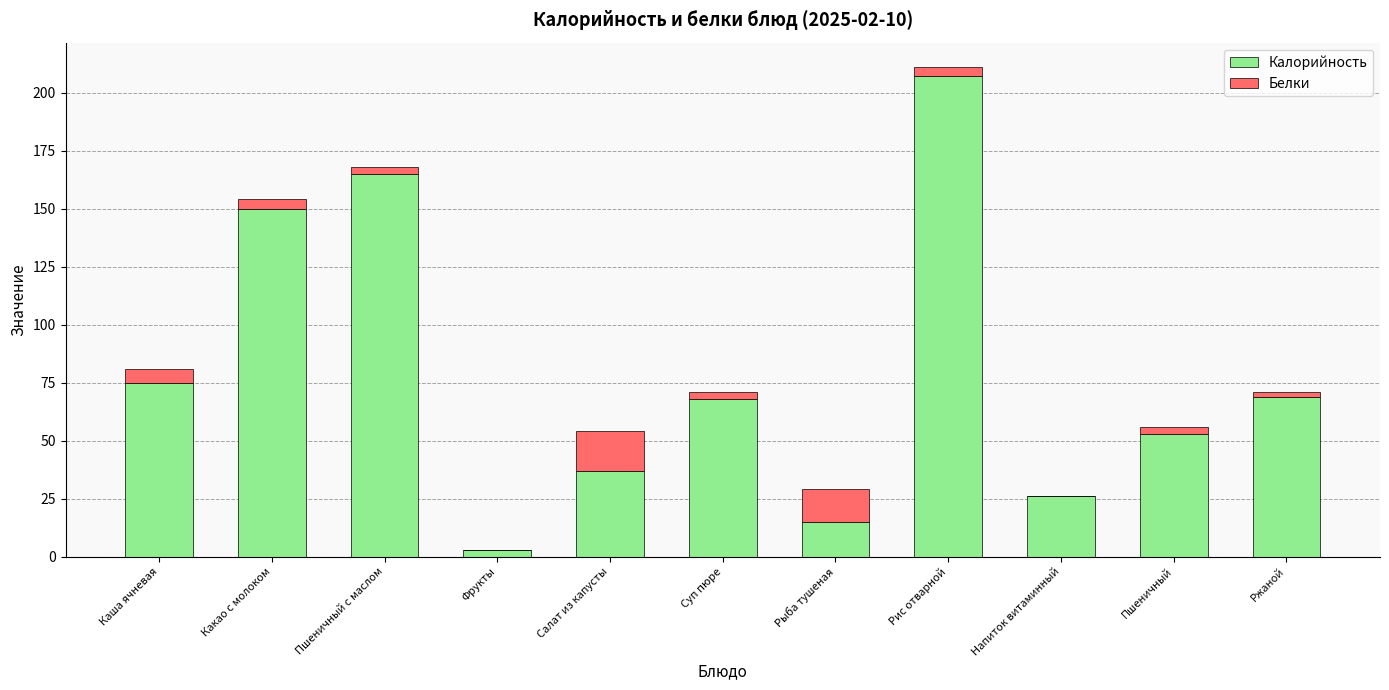

How many categories are shown in the chart?

11